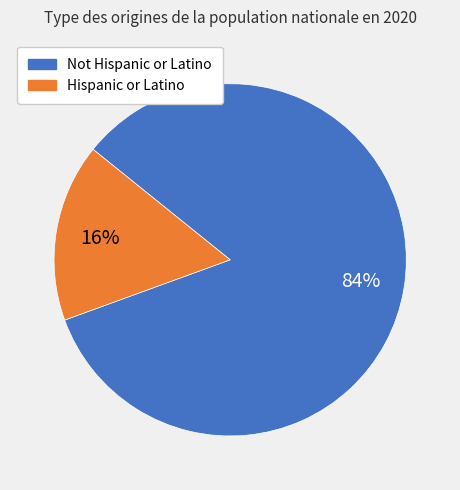

To the nearest percent, what is the average slice percentage?

50%